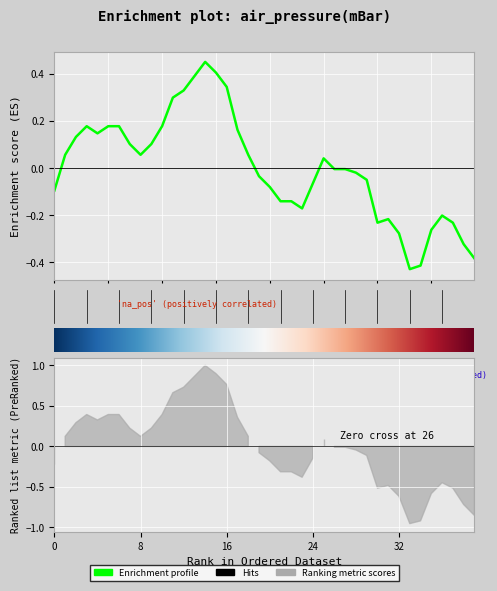

How many data points does each series have?

40